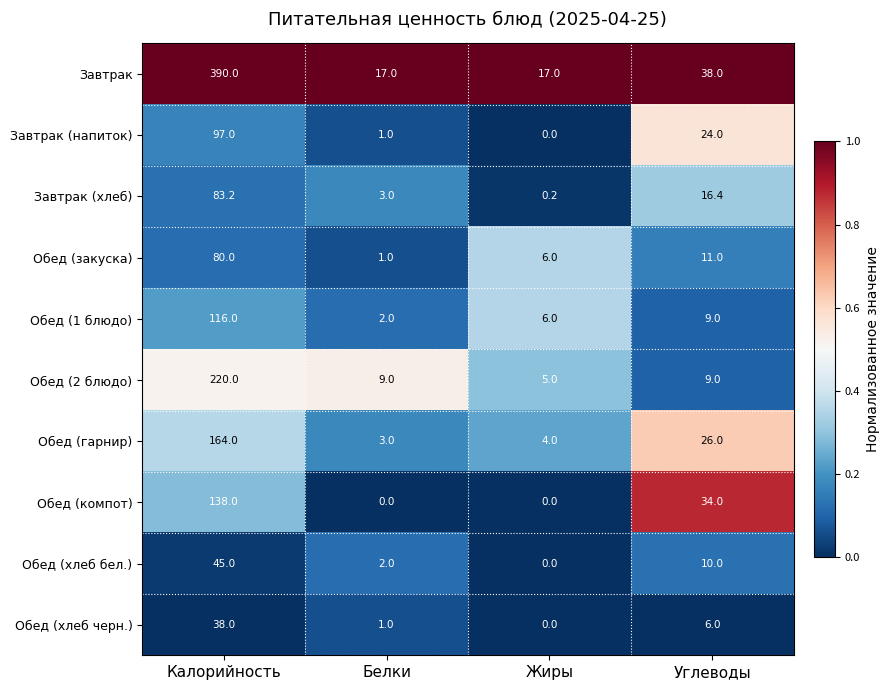

What is the difference between the maximum and second lowest values in the Обед (гарнир) series?

160.0